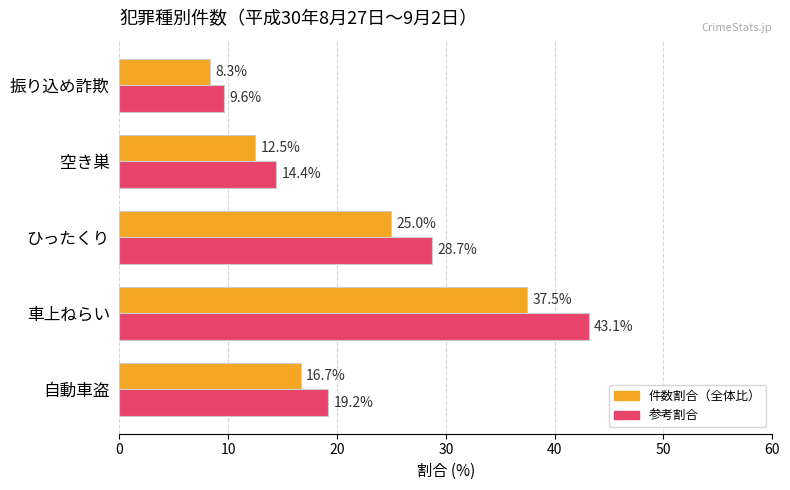

What is the smallest value displayed?

8.3